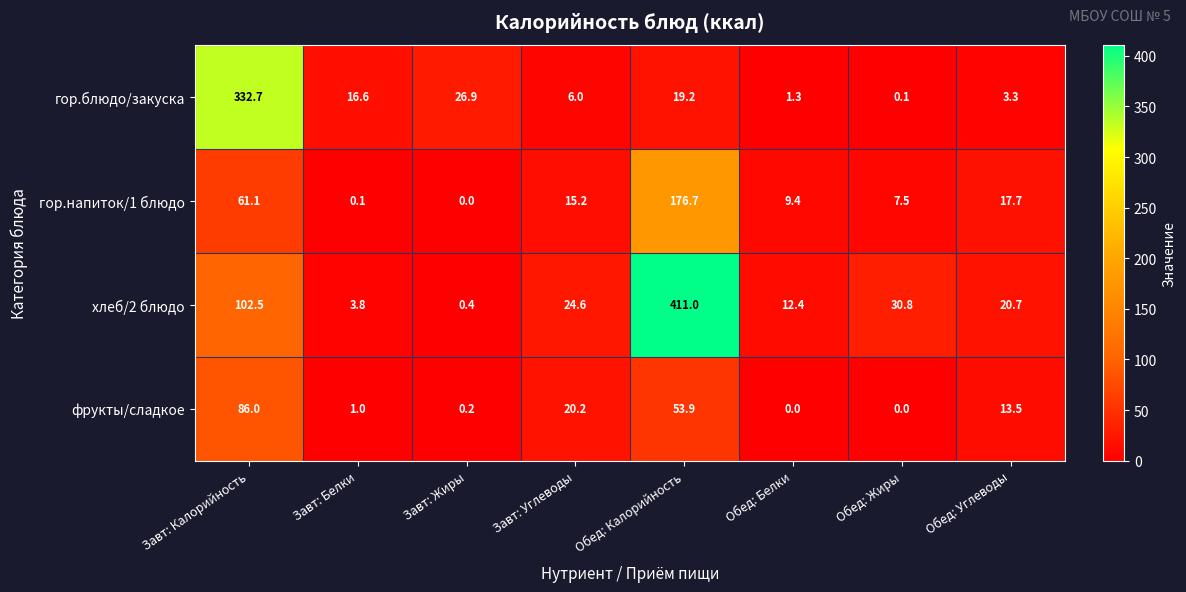

What is the greatest value displayed?

411.0